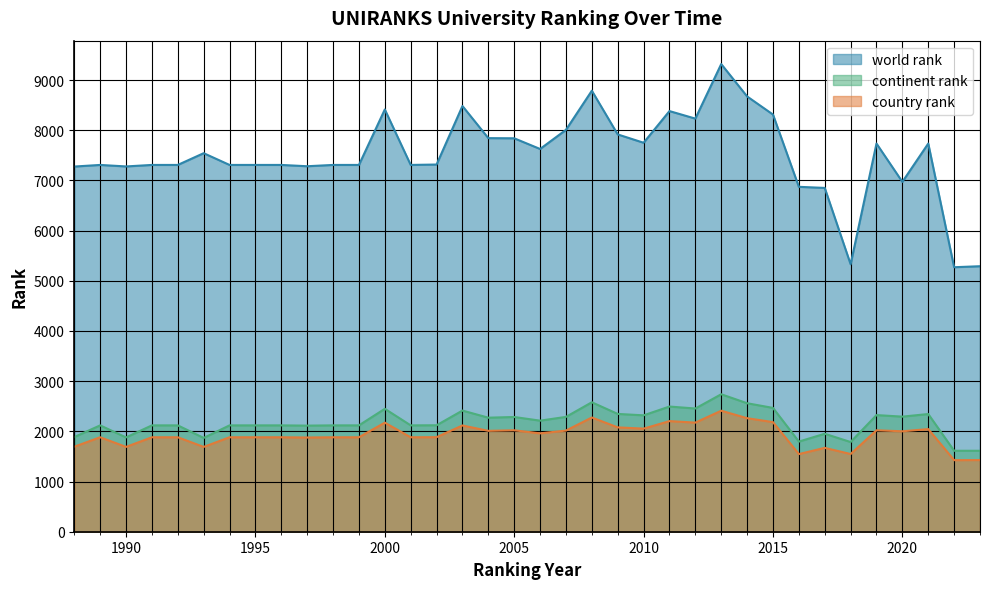

True or false: continent rank and country rank cross at least once.

False